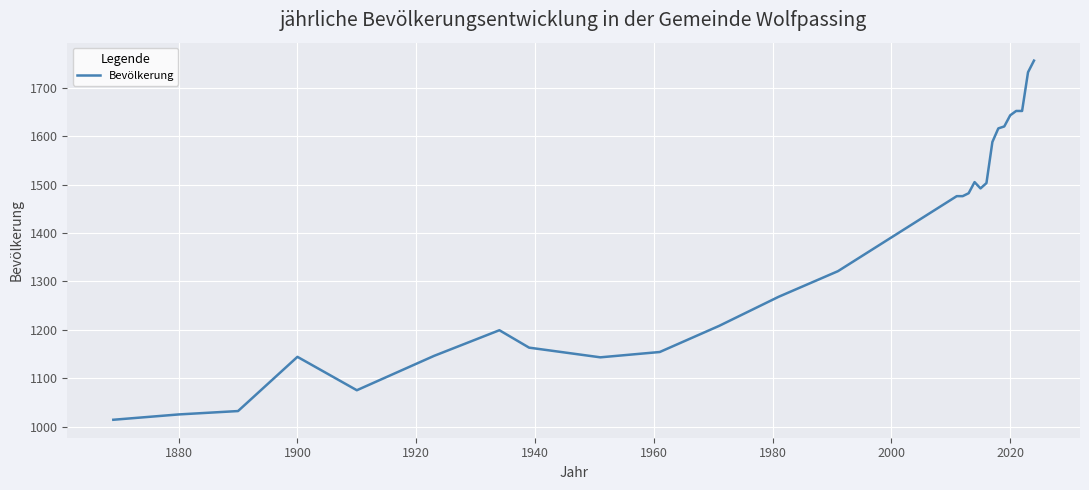

What is the maximum value shown in the chart?

1756